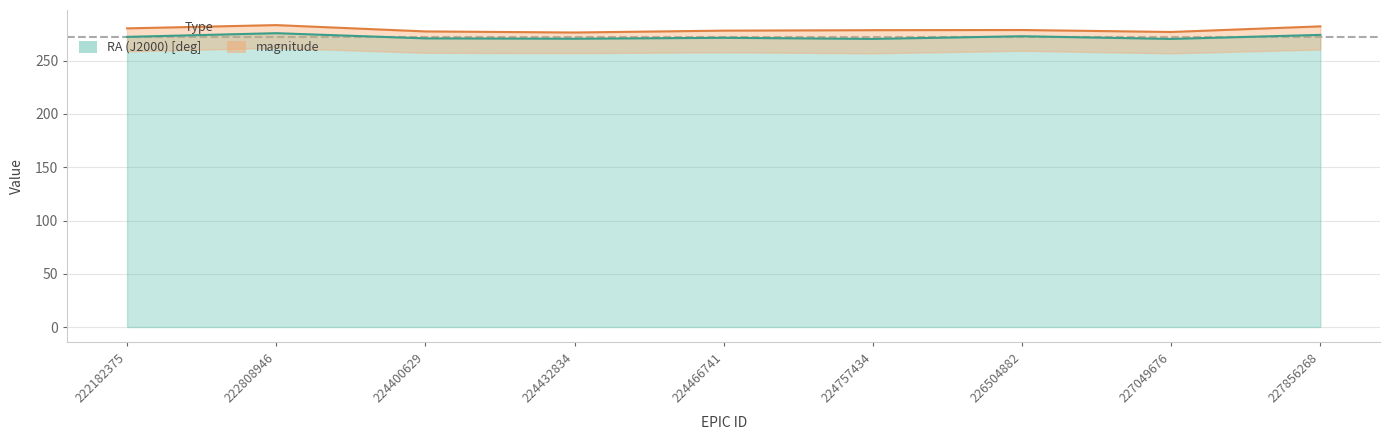

At which category does the chart reach its minimum across all series?

227049676